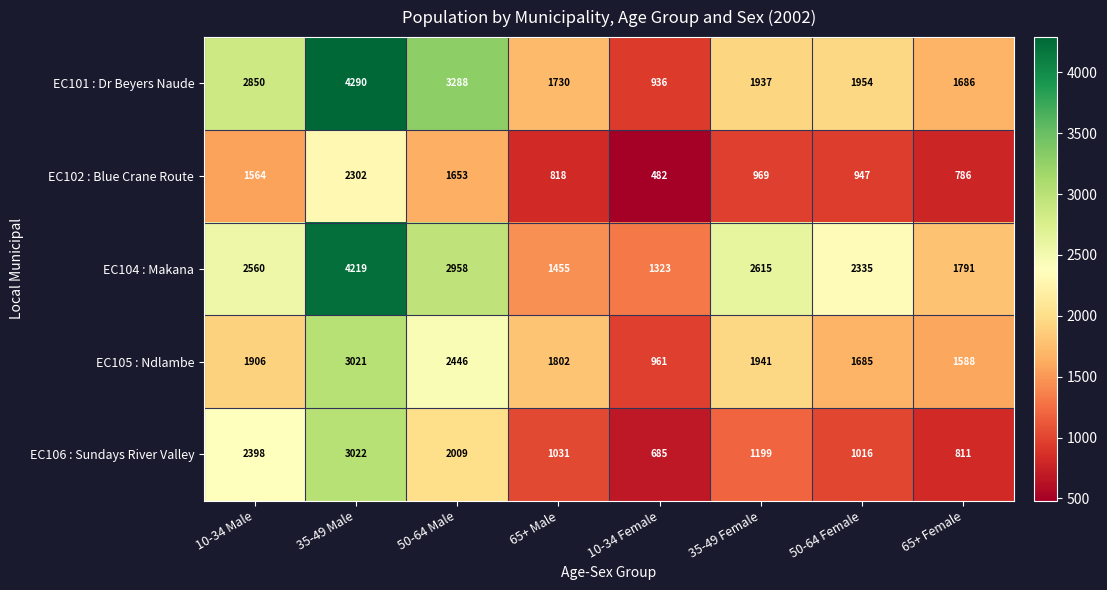

What is the difference between the maximum and second lowest values in the EC104 : Makana series?

2764